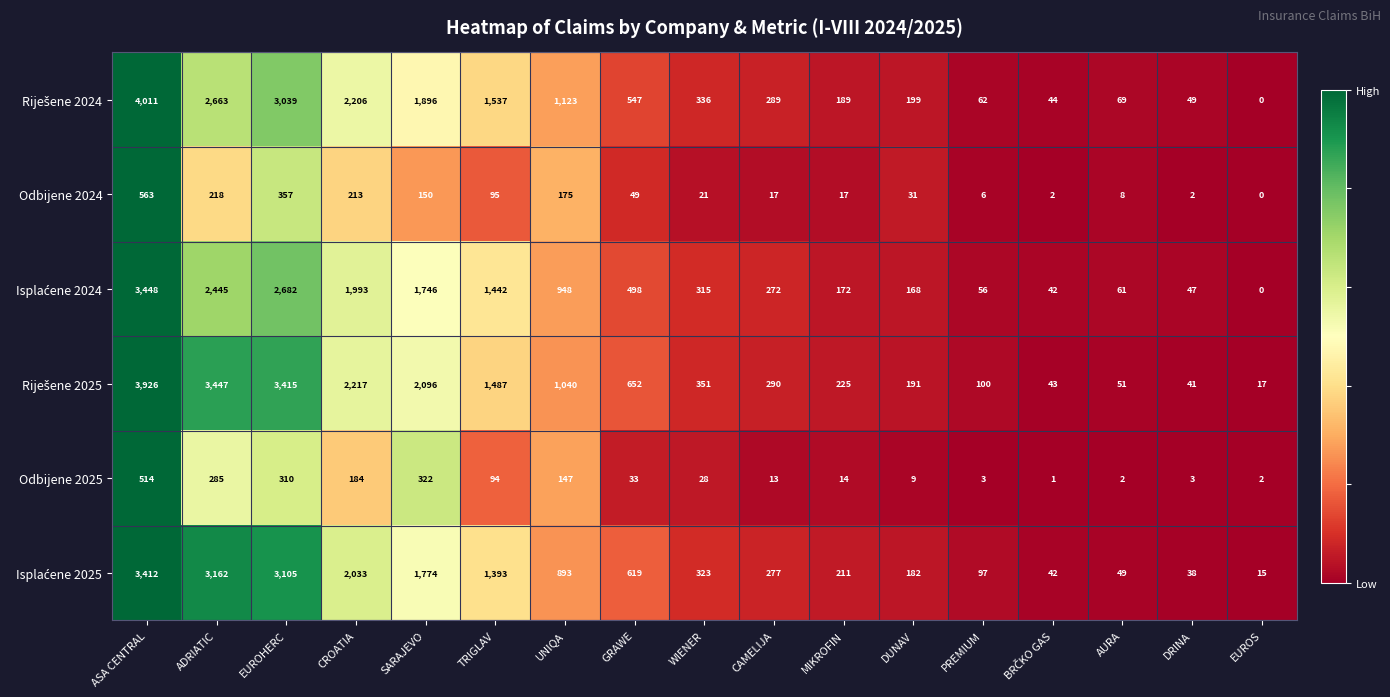

Count the number of data series in this chart.

6